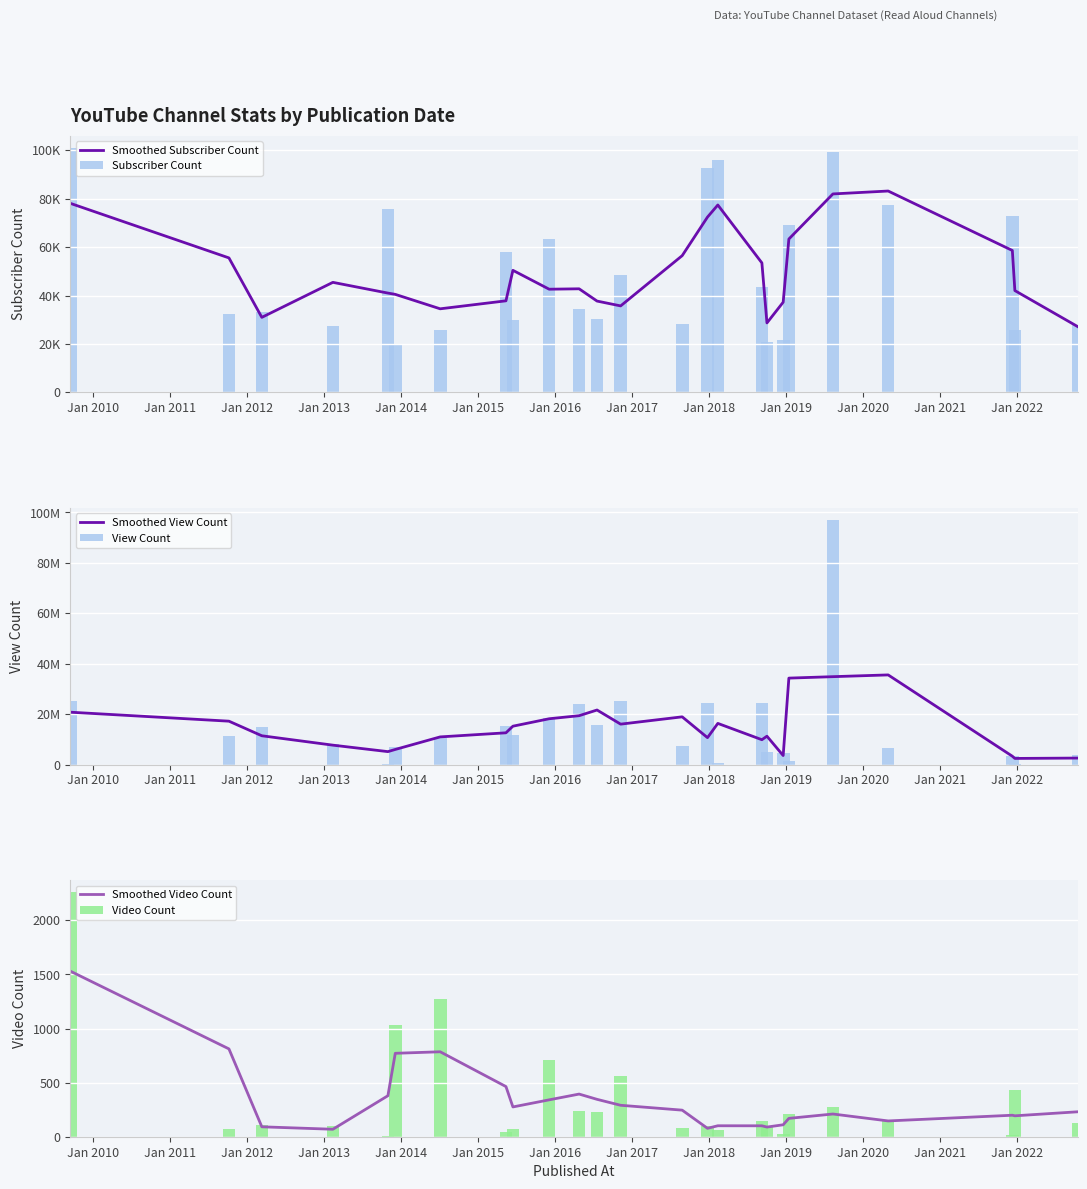

How many values in the Smoothed View Count series are below 12589838?

12